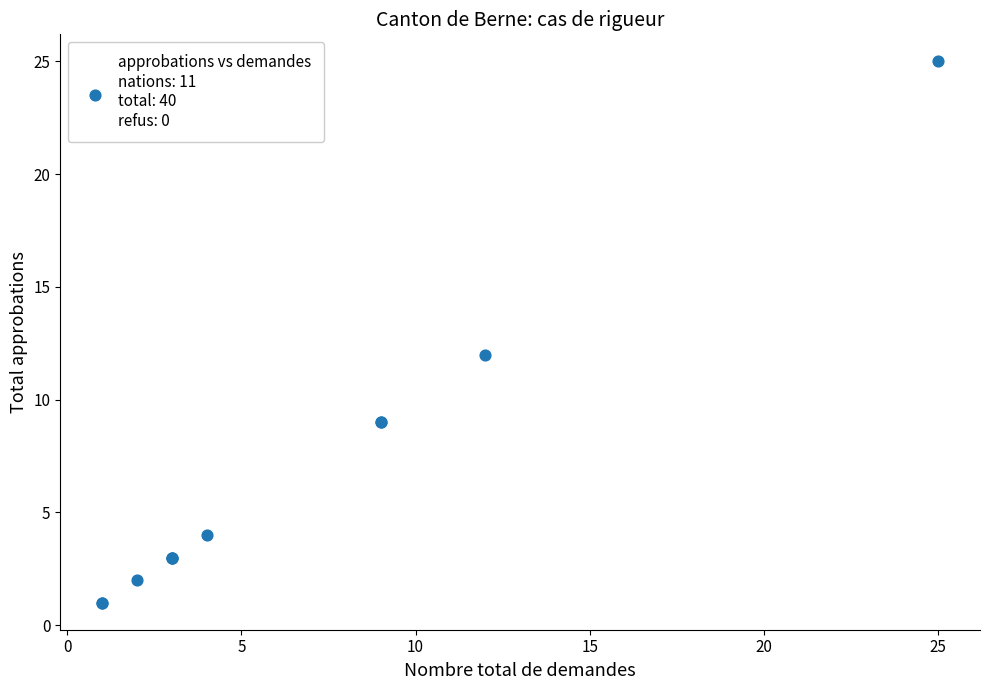

What Y value in the scatter plot is closest to 13?

12